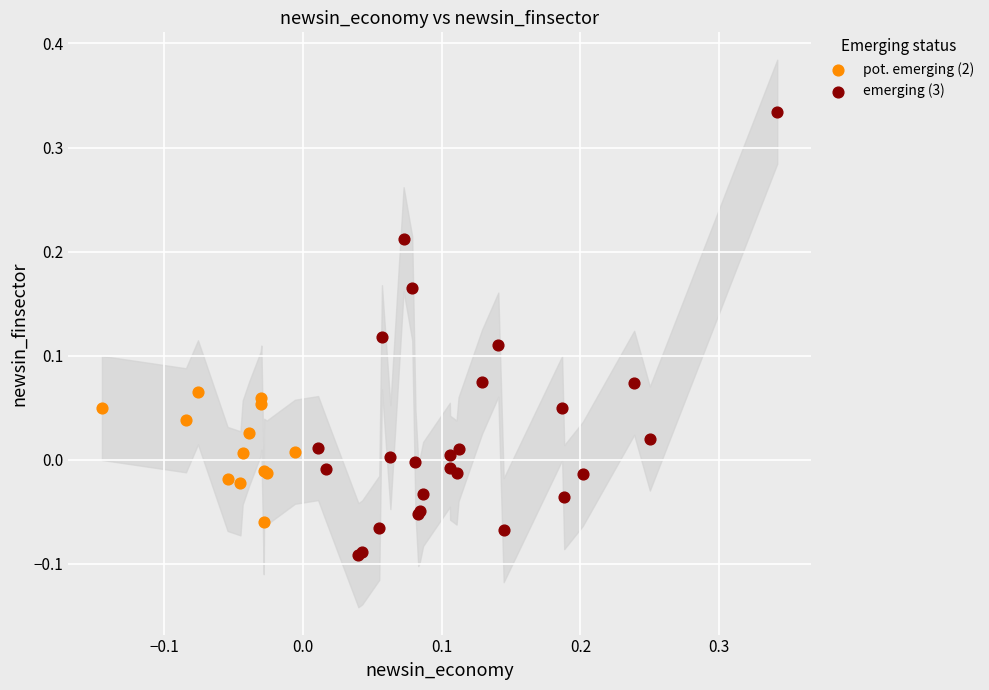

Which series reaches the minimum Y coordinate?

emerging (3)